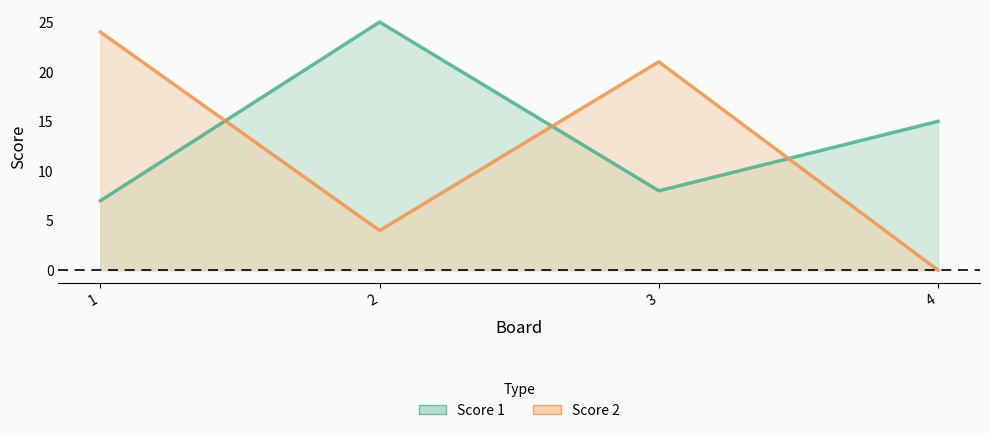

What is the total value across all series at 3?

29